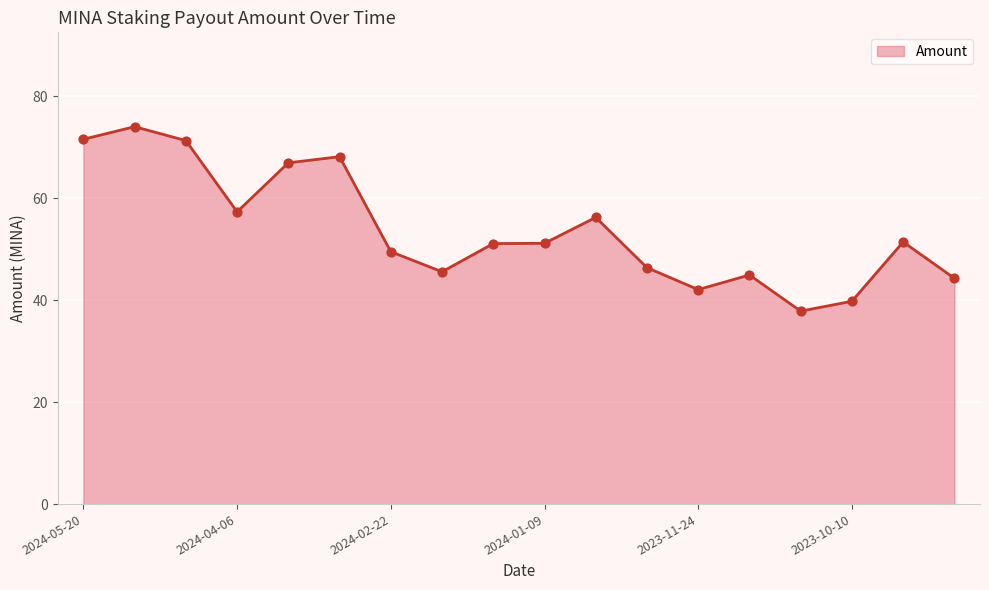

What is the greatest value displayed?

74.0